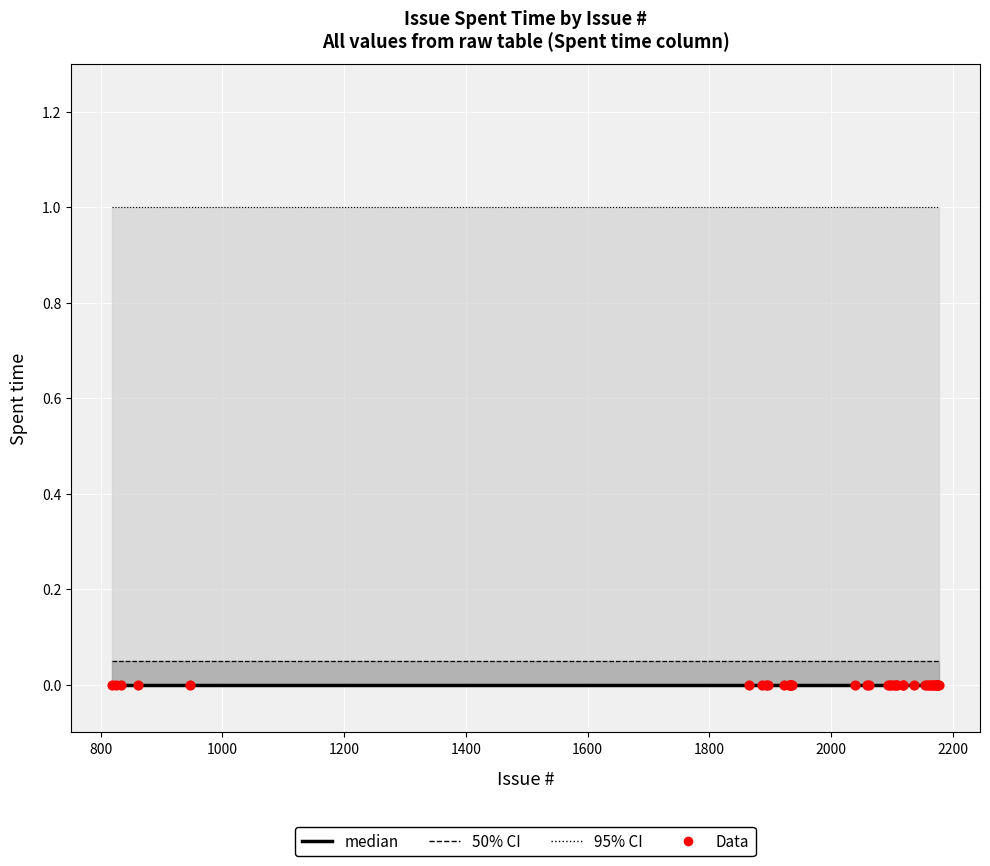

Which series has the largest Y range (max minus min)?

95% CI